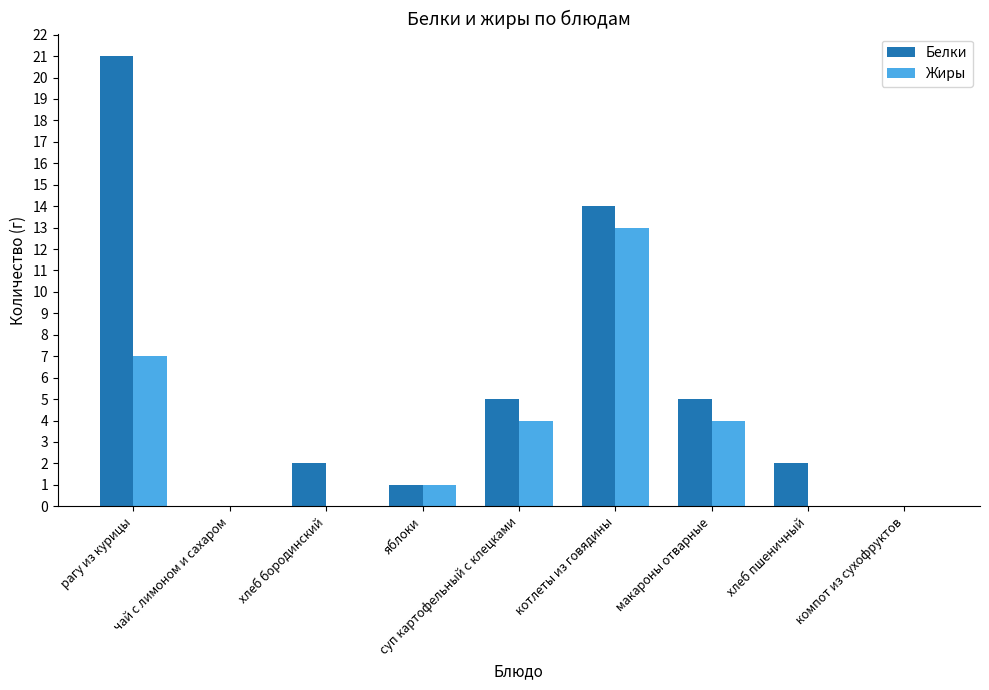

The value of Жиры at хлеб пшеничный is 8. True or false?

False